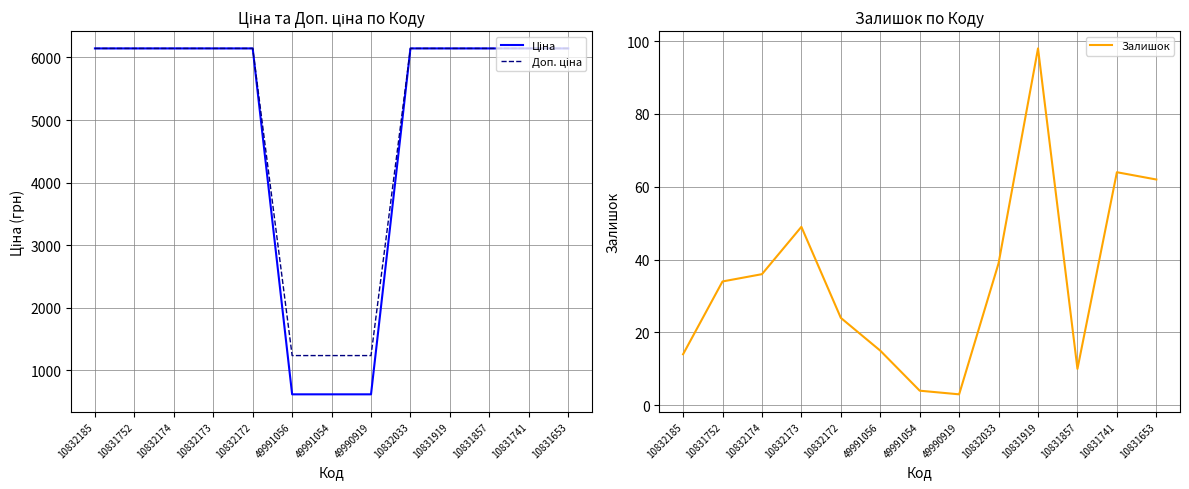

What position from the left is 49991056?

6